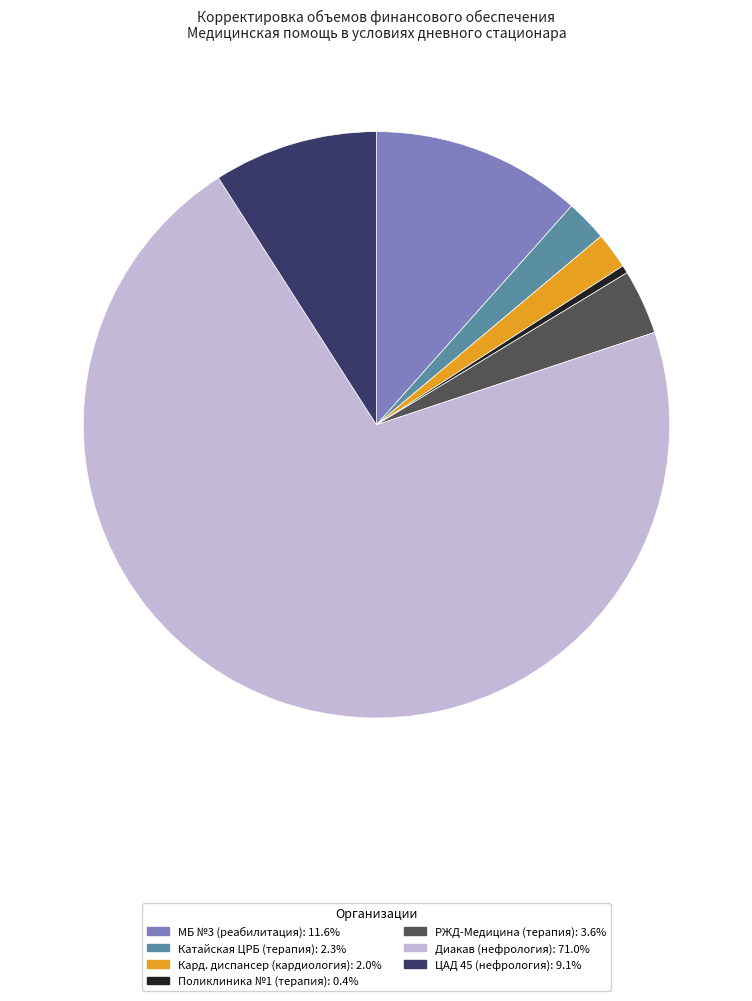

Is there a majority slice in this chart?

Yes